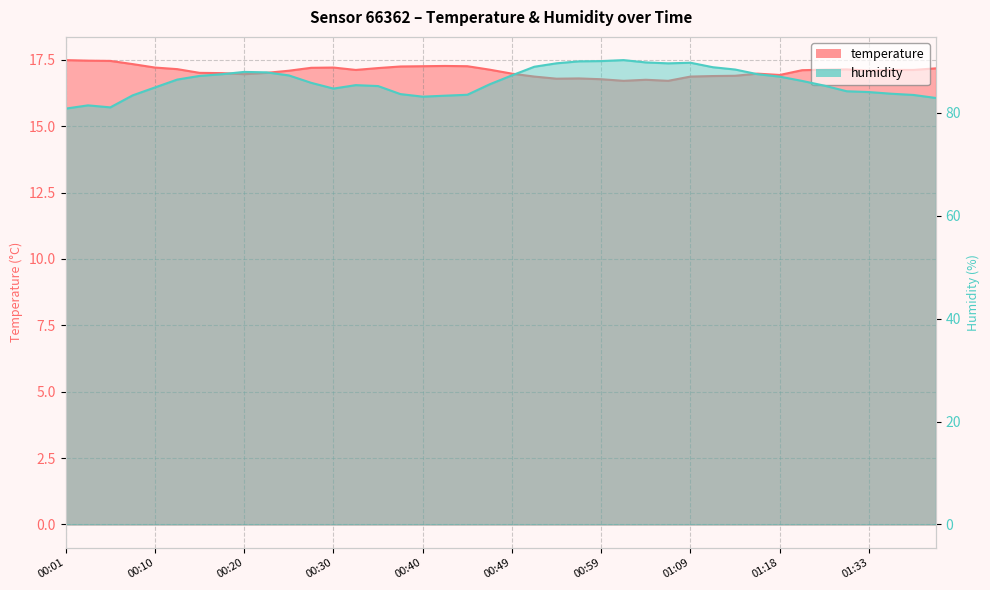

Which series has the largest total across all categories?

humidity